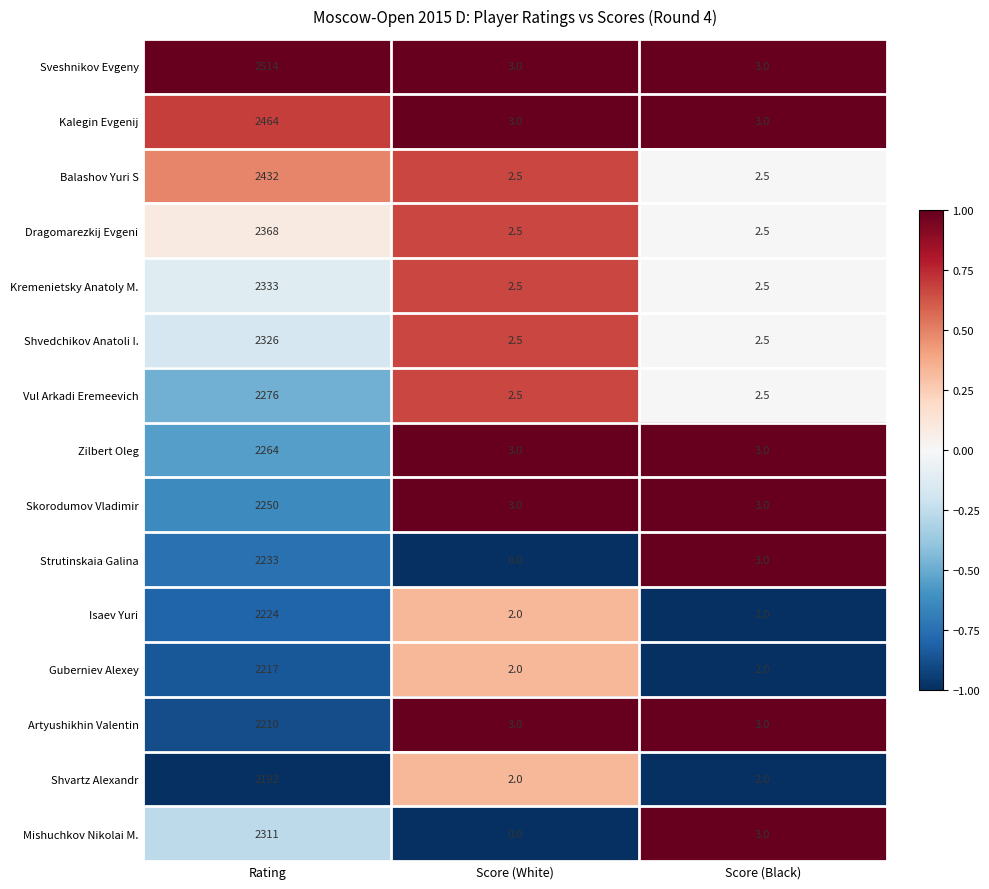

What is the maximum value for Kalegin Evgenij?

2464.0